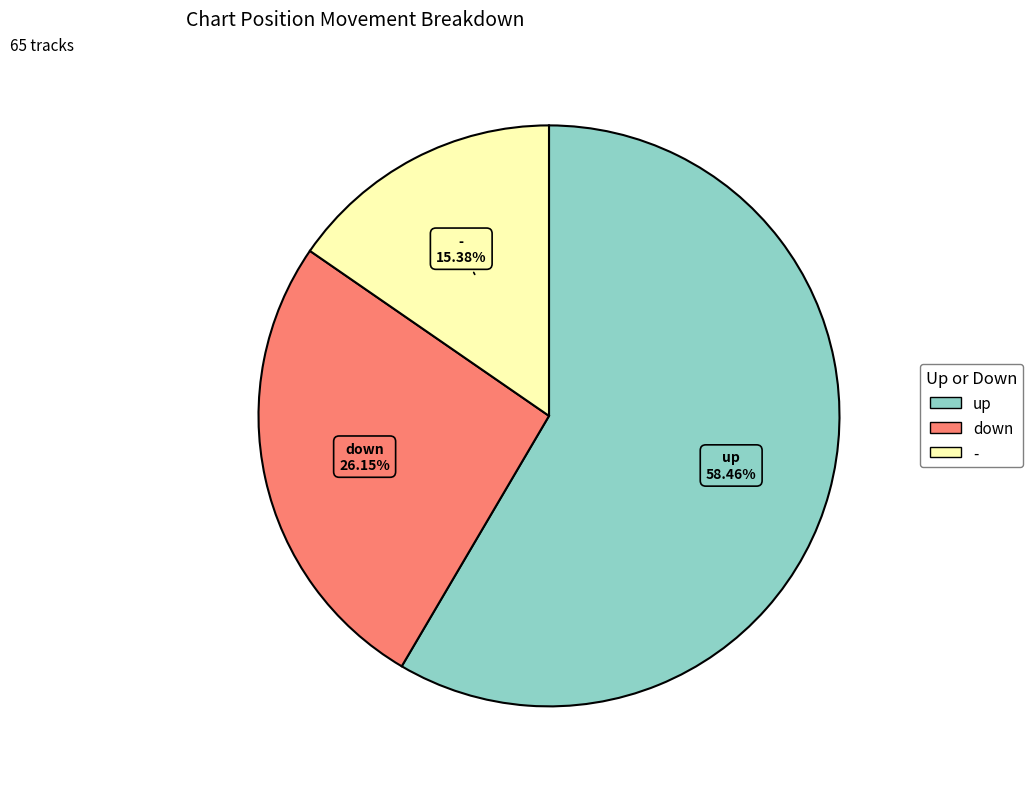

Combined, do - and down account for over 50%?

No